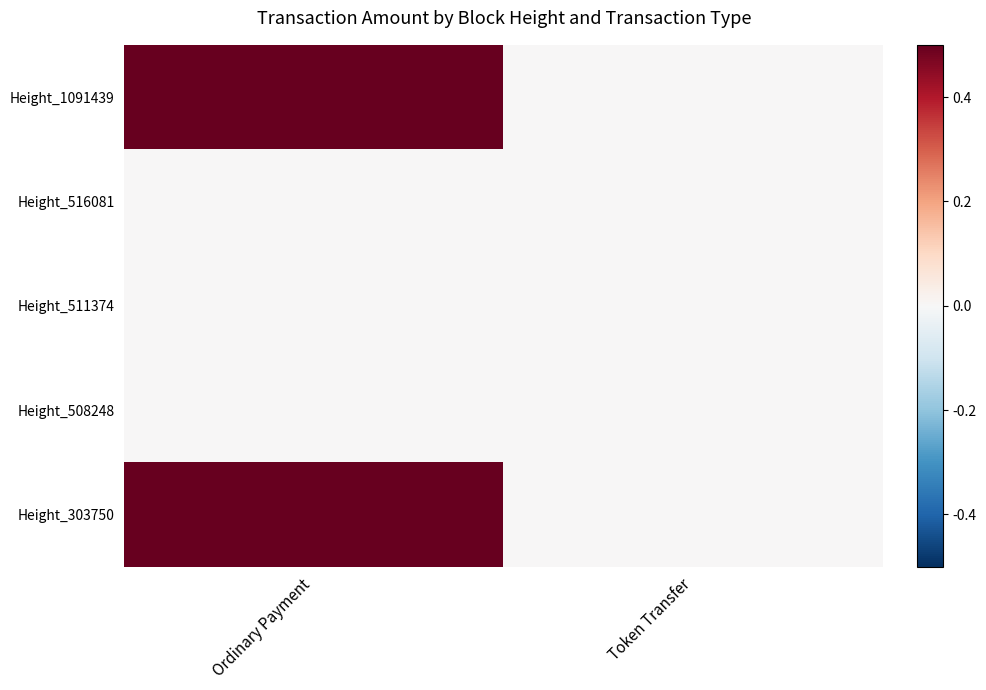

Between Ordinary Payment and Token Transfer, which is larger?

Ordinary Payment